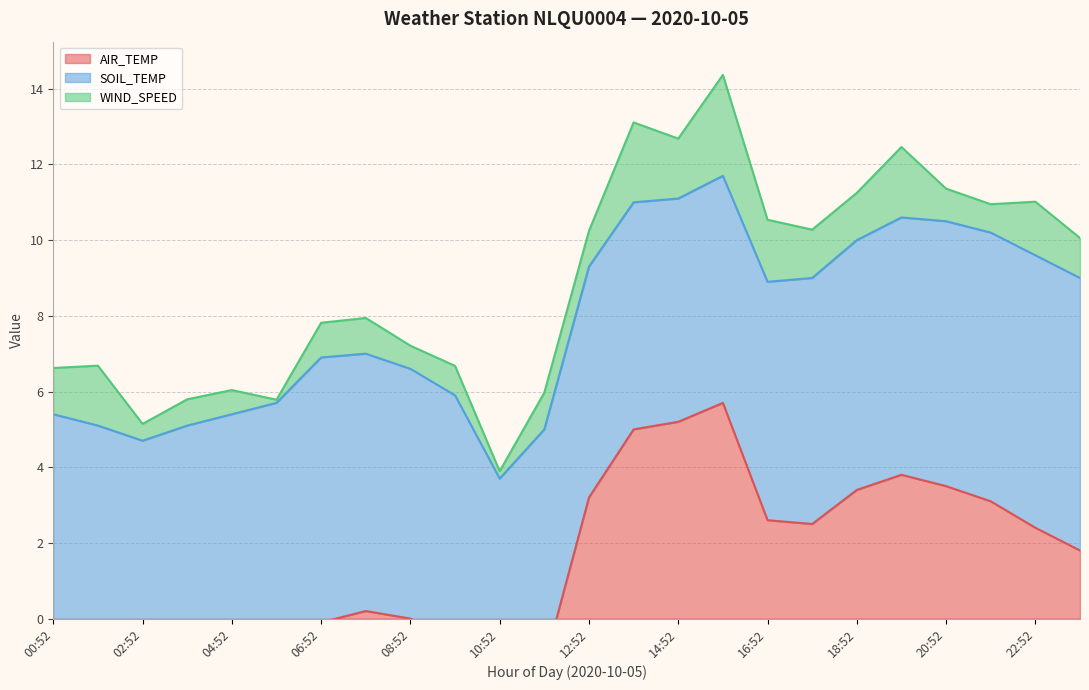

List the labels in order of WIND_SPEED value, smallest first.

05:52, 10:52, 02:52, 08:52, 04:52, 03:52, 21:52, 09:52, 20:52, 06:52, 07:52, 12:52, 11:52, 23:52, 00:52, 18:52, 17:52, 22:52, 01:52, 14:52, 16:52, 19:52, 13:52, 15:52